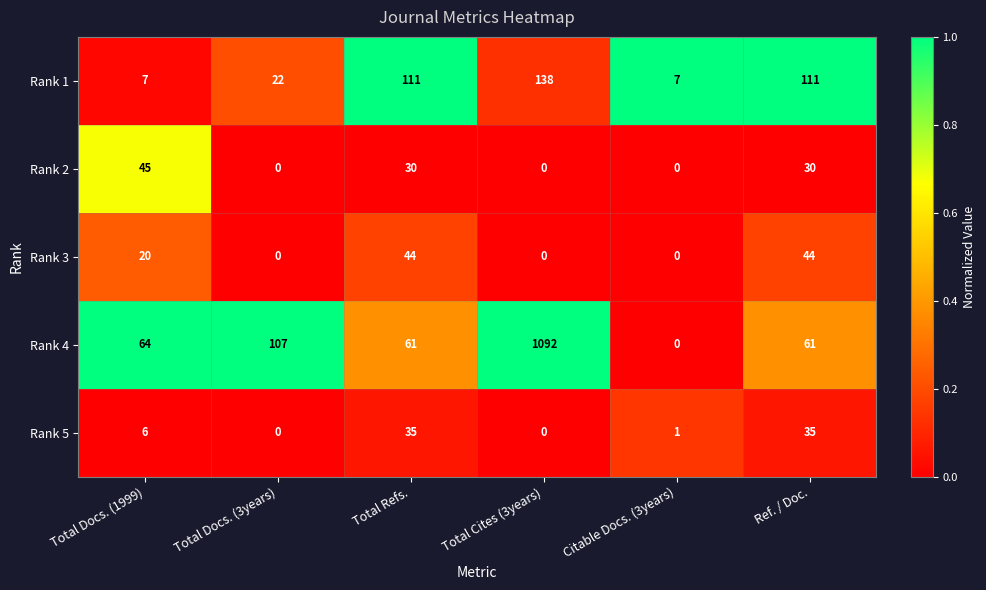

Reading left to right, extract all data points from this chart.

Rank 1: Total Docs. (1999)=7	Total Docs. (3years)=22	Total Refs.=111	Total Cites (3years)=138	Citable Docs. (3years)=7	Ref. / Doc.=111
Rank 2: Total Docs. (1999)=45	Total Docs. (3years)=0	Total Refs.=30	Total Cites (3years)=0	Citable Docs. (3years)=0	Ref. / Doc.=30
Rank 3: Total Docs. (1999)=20	Total Docs. (3years)=0	Total Refs.=44	Total Cites (3years)=0	Citable Docs. (3years)=0	Ref. / Doc.=44
Rank 4: Total Docs. (1999)=64	Total Docs. (3years)=107	Total Refs.=61	Total Cites (3years)=1092	Citable Docs. (3years)=0	Ref. / Doc.=61
Rank 5: Total Docs. (1999)=6	Total Docs. (3years)=0	Total Refs.=35	Total Cites (3years)=0	Citable Docs. (3years)=1	Ref. / Doc.=35